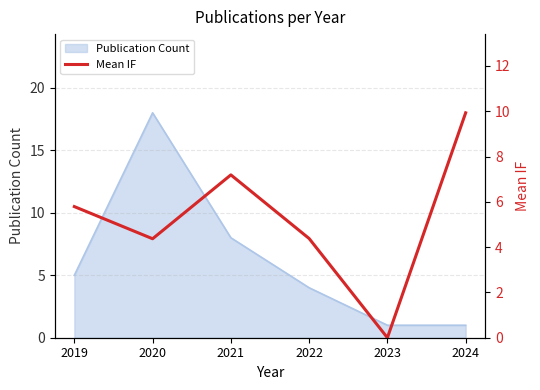

The value of Publication Count at 2020 is 28. True or false?

False